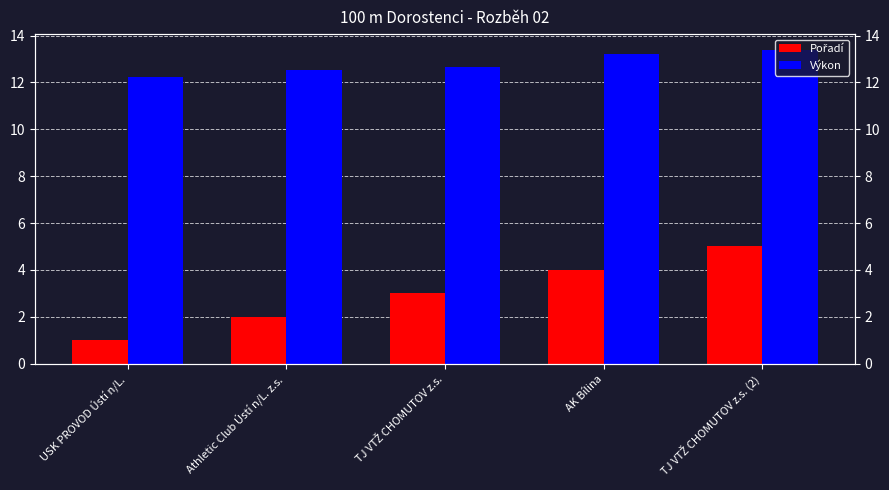

Count the number of data series in this chart.

2